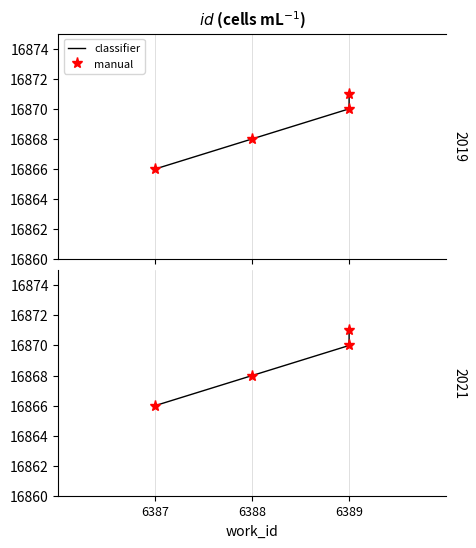

True or false: classifier has a value of 16868 at 6388.

True